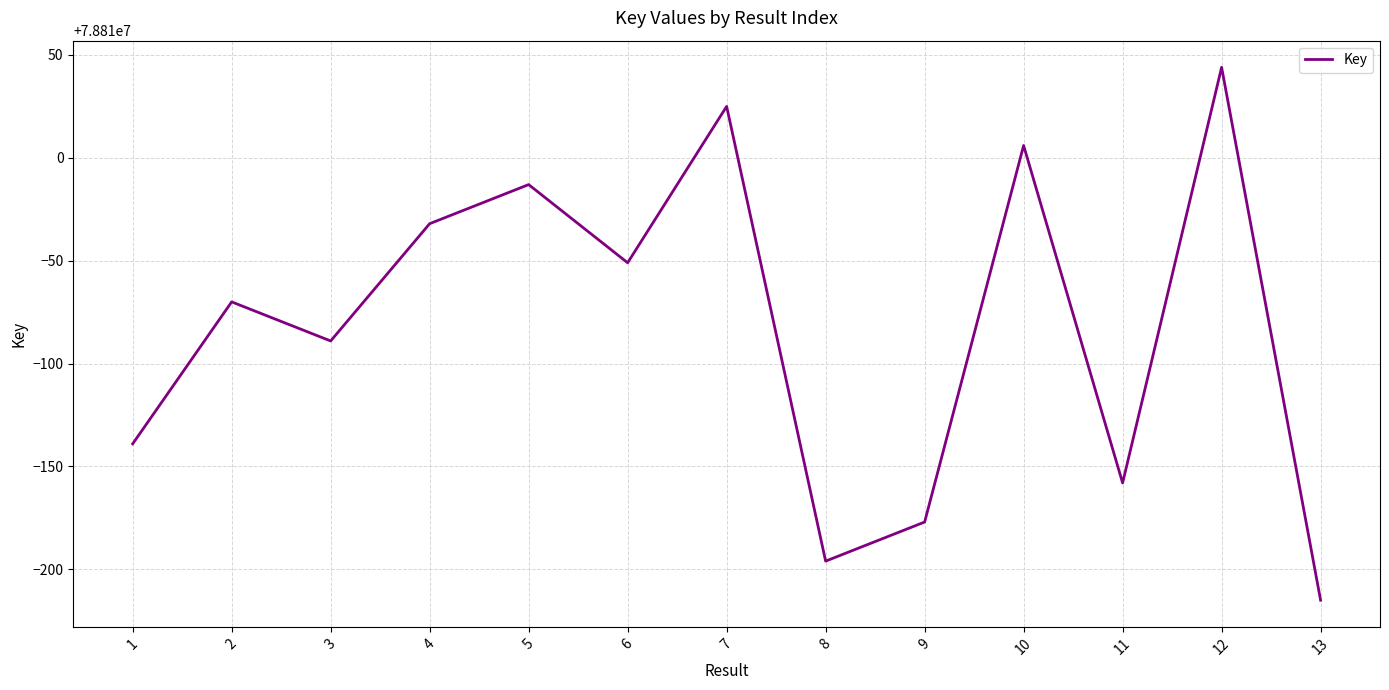

The chart shows a value of 78809823 at 9. True or false?

True